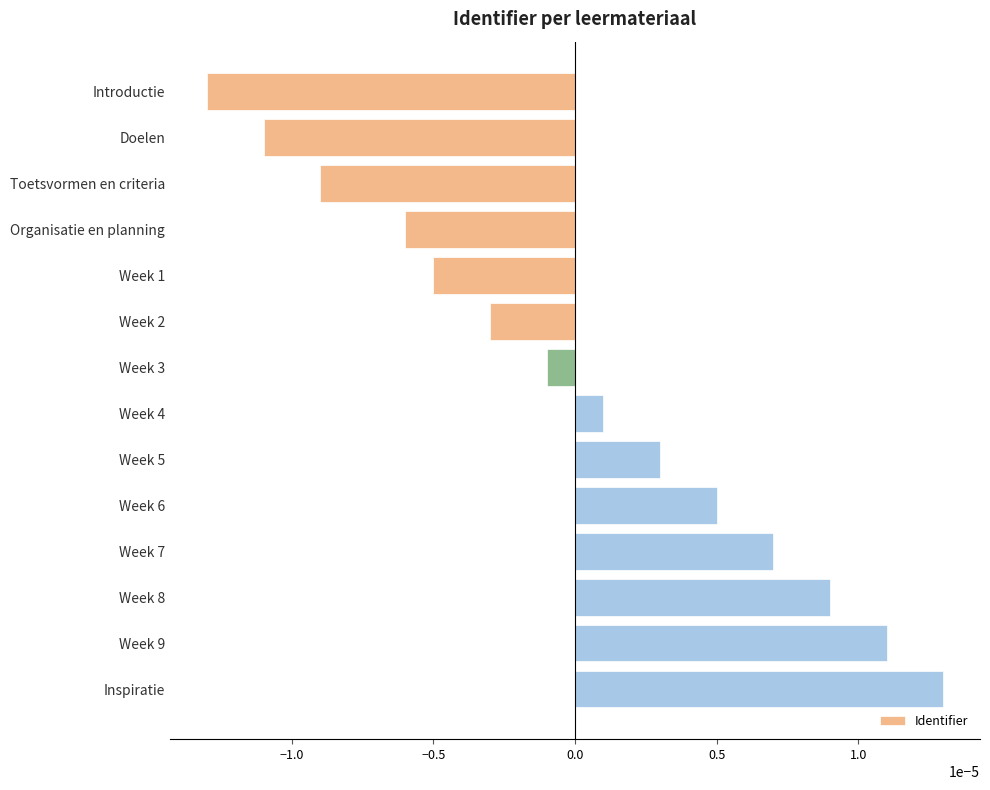

Which category has the lowest value across all series?

Introductie